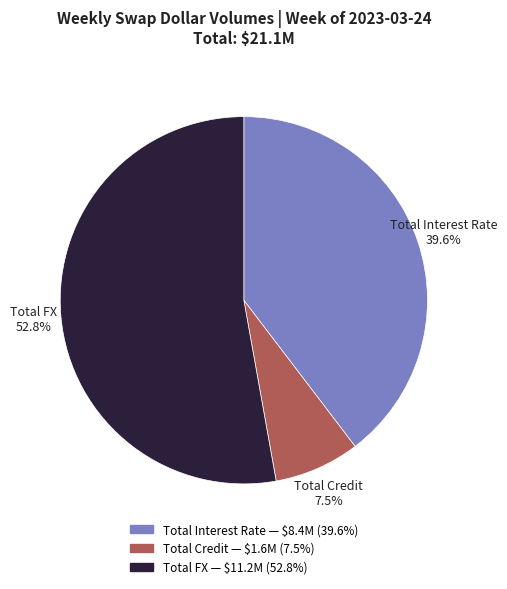

To the nearest percent, what portion does Total Interest Rate represent?

40%